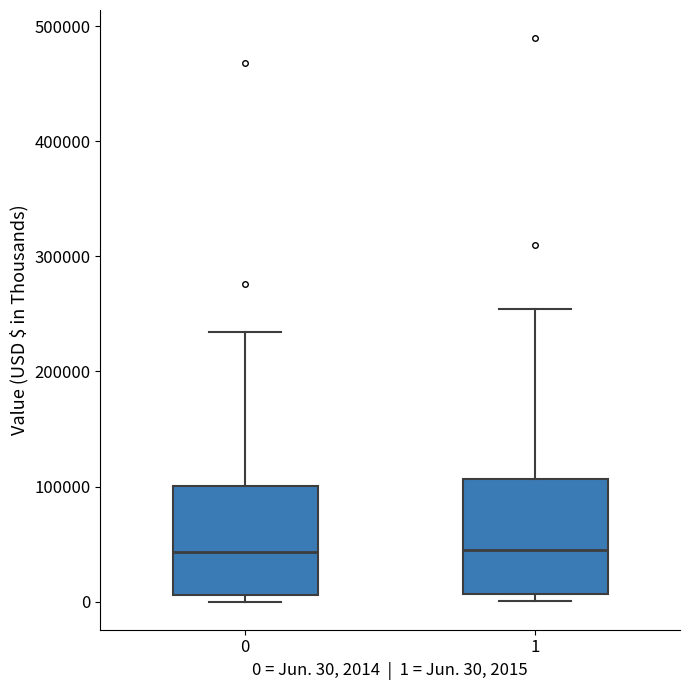

Where is the lower edge of the box at x = 0 on the y-axis? The values are not printed on the chart, so give them approximately, as read against the axis.

10000